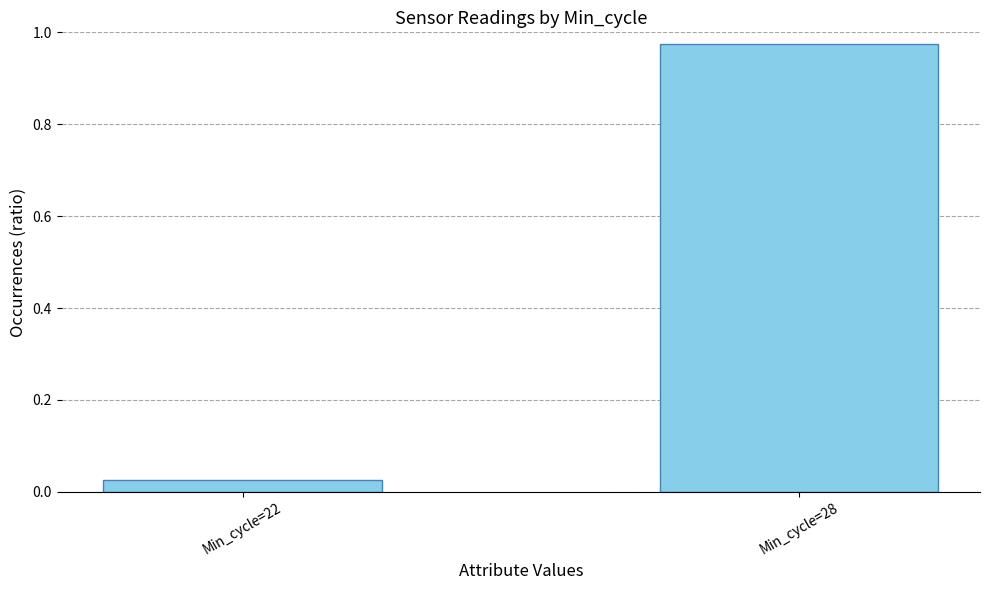

Where is the data nearest to the value 0?

Min_cycle=22